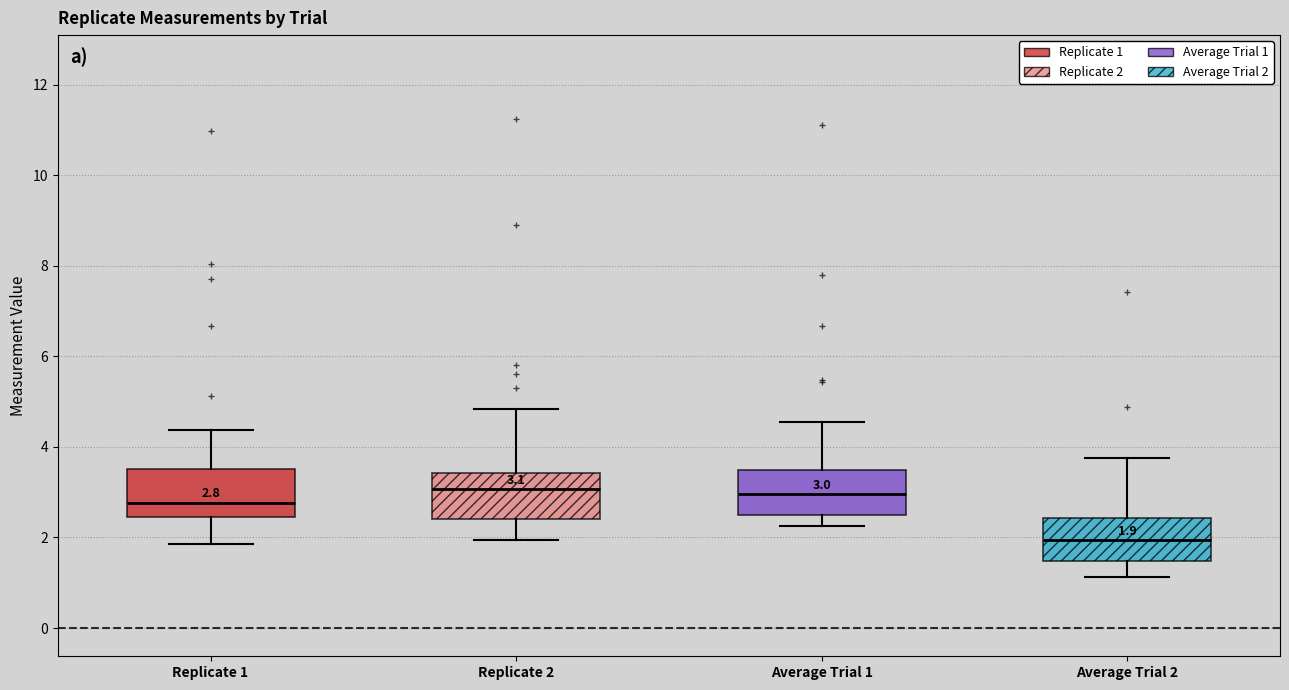

Which box's median line is the lowest?

Average Trial 2